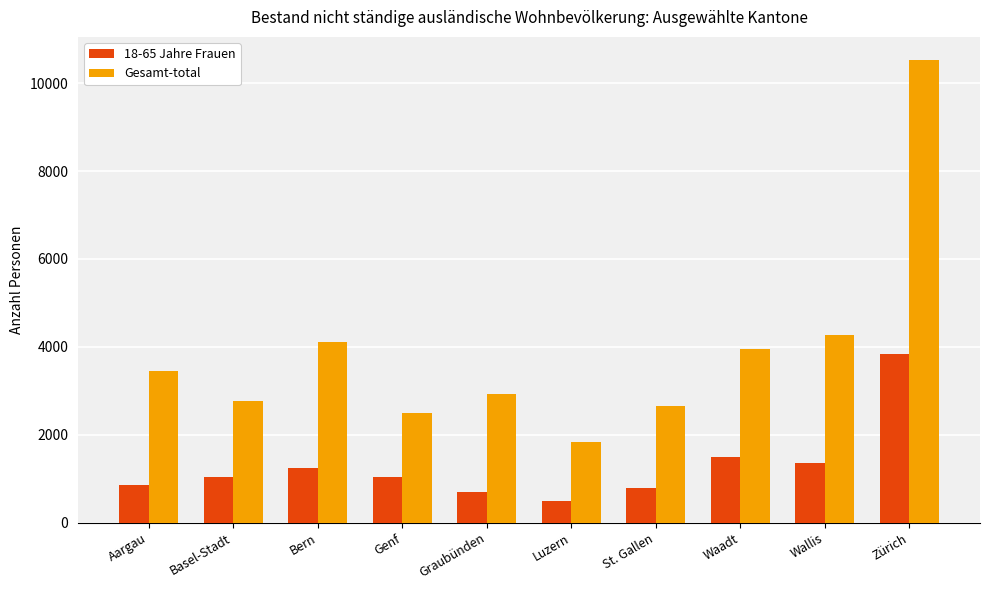

Rank the series at Luzern from lowest to highest value.

18-65 Jahre Frauen, Gesamt-total